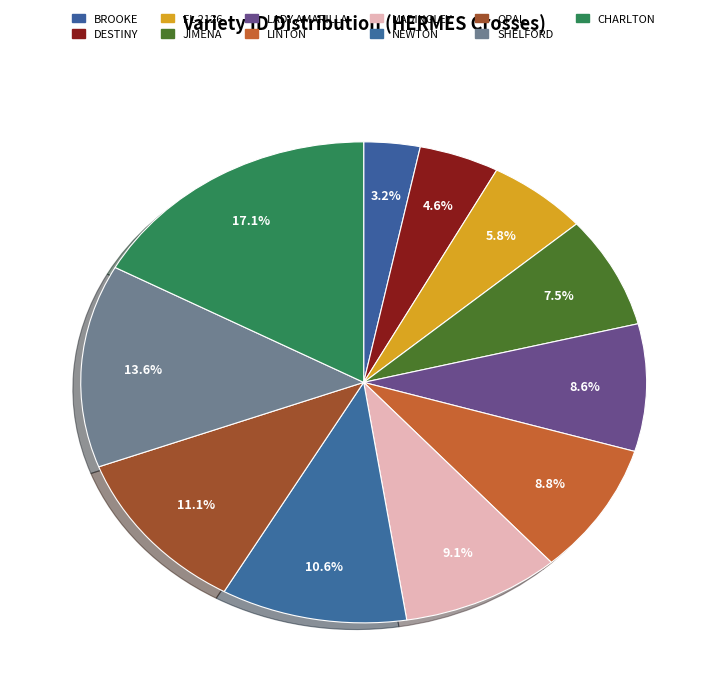

Count the number of slices in the pie.

11